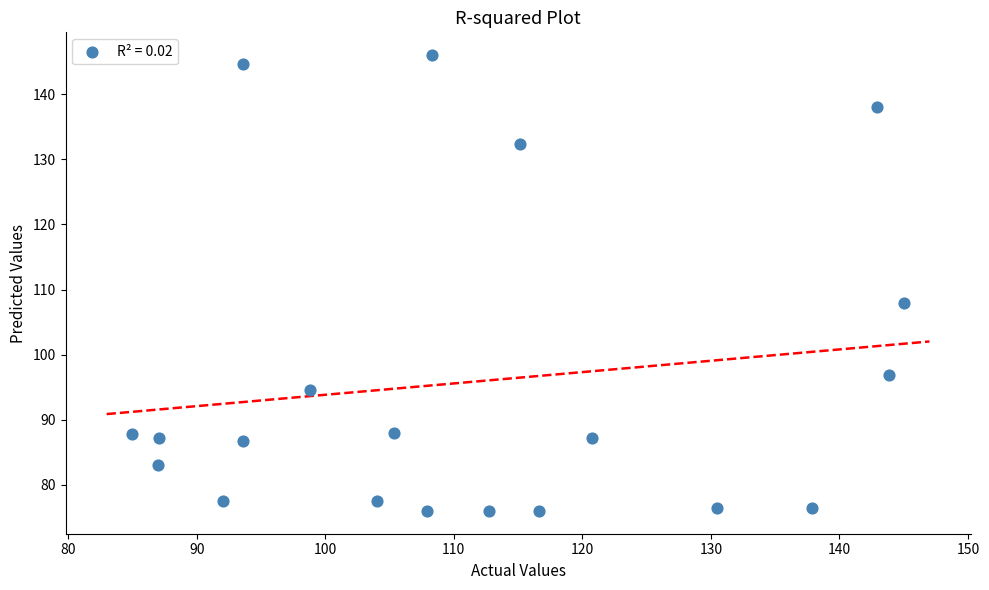

What Y value in the scatter plot is closest to 111?

108.0